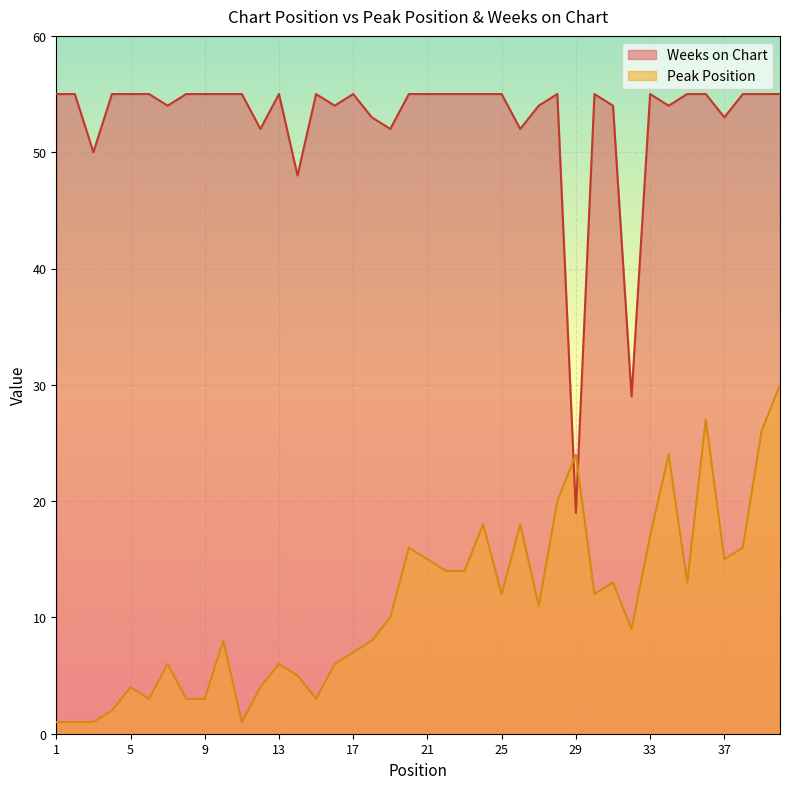

Between which two adjacent categories do Weeks on Chart and Peak Position first intersect?

28 and 29